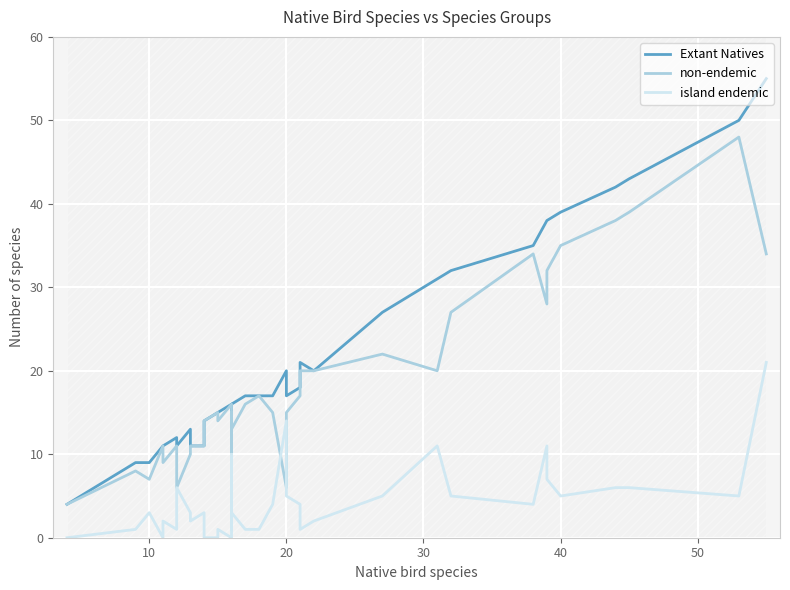

The value of Extant Natives at 21 is 6. True or false?

False